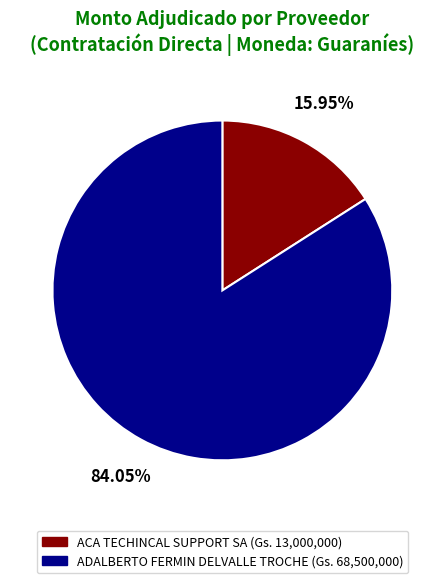

Which has a higher value, ACA TECHINCAL SUPPORT SA or ADALBERTO FERMIN DELVALLE TROCHE?

ADALBERTO FERMIN DELVALLE TROCHE